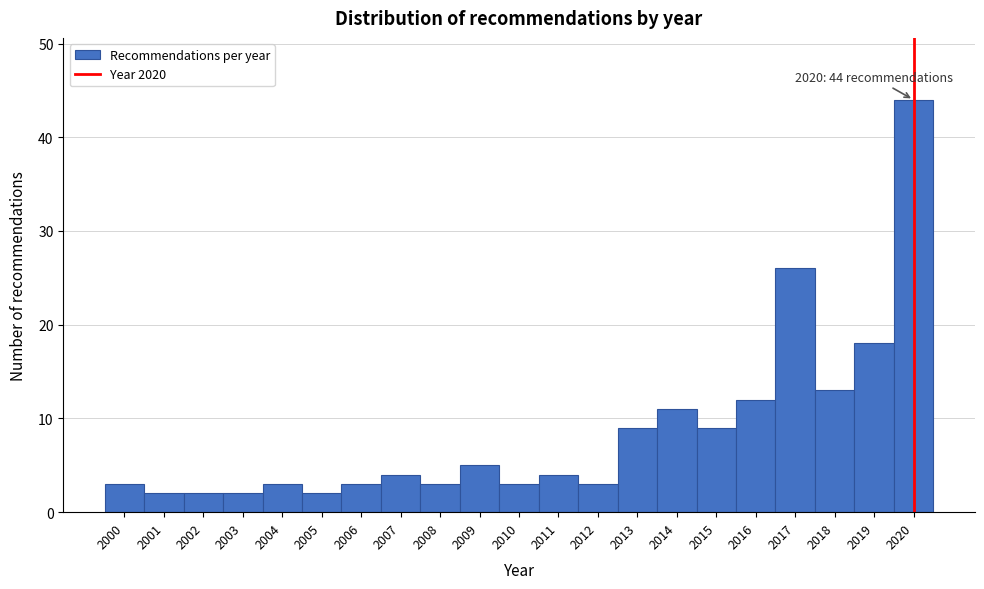

Which range on the x-axis has the tallest bar?

2019.5 to 2020.5